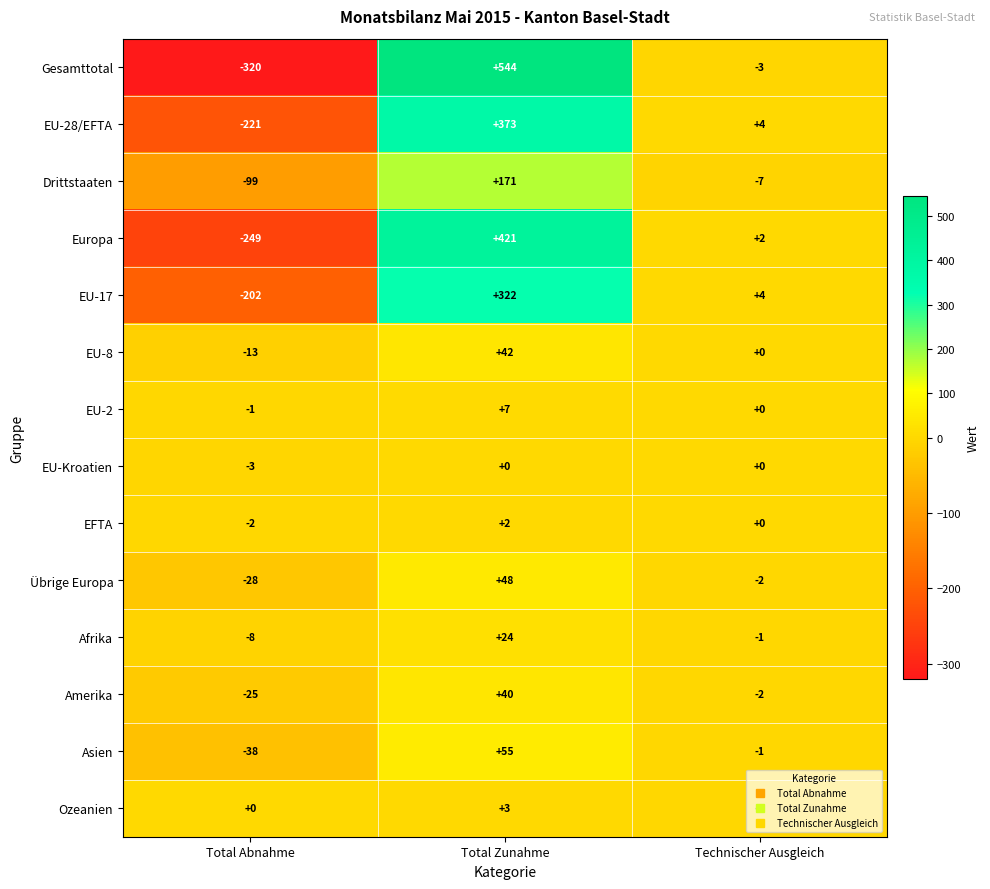

How many data points does each series have?

3